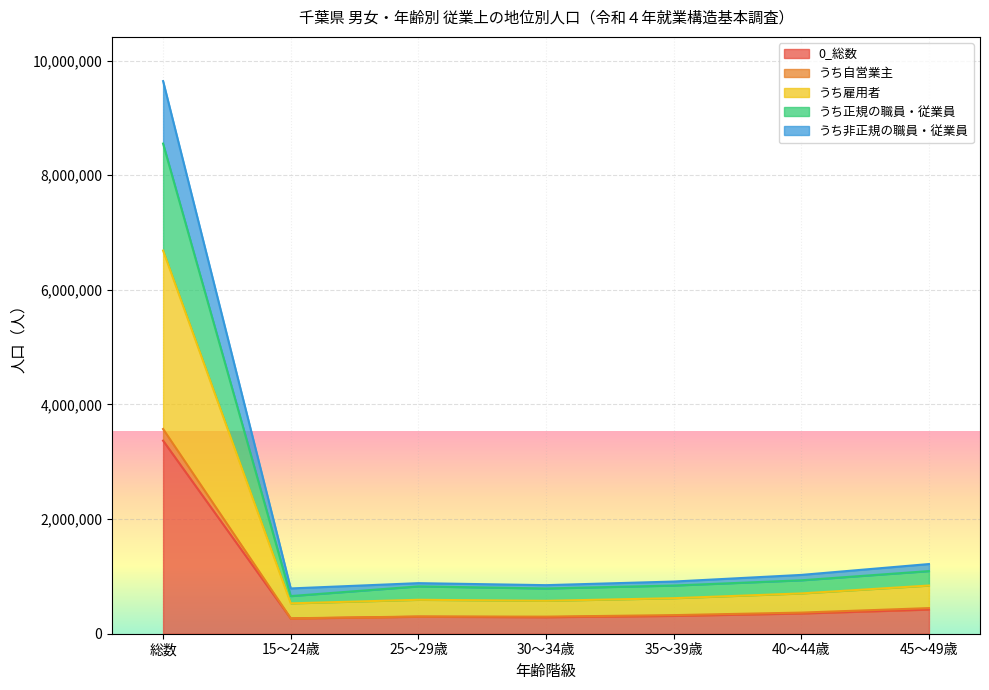

The value of 0_総数 at 総数 is 1611593. True or false?

False